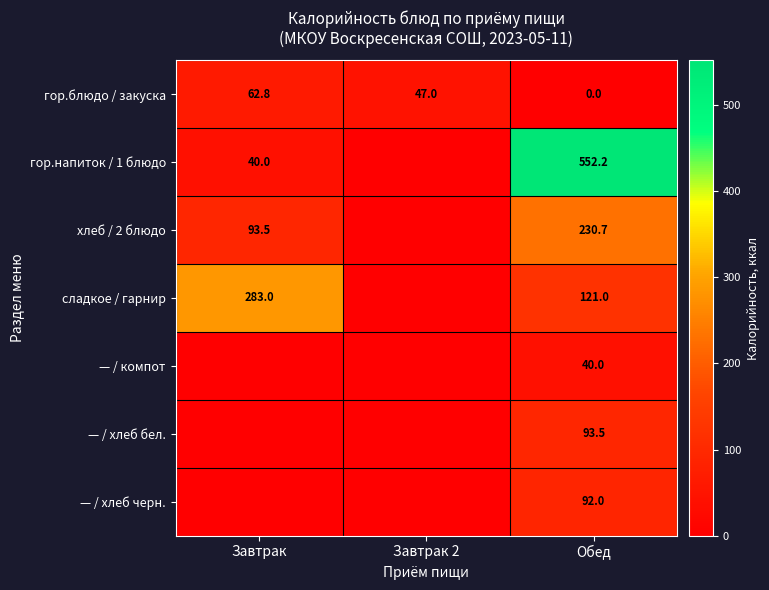

Which category has the highest value across all series?

Обед